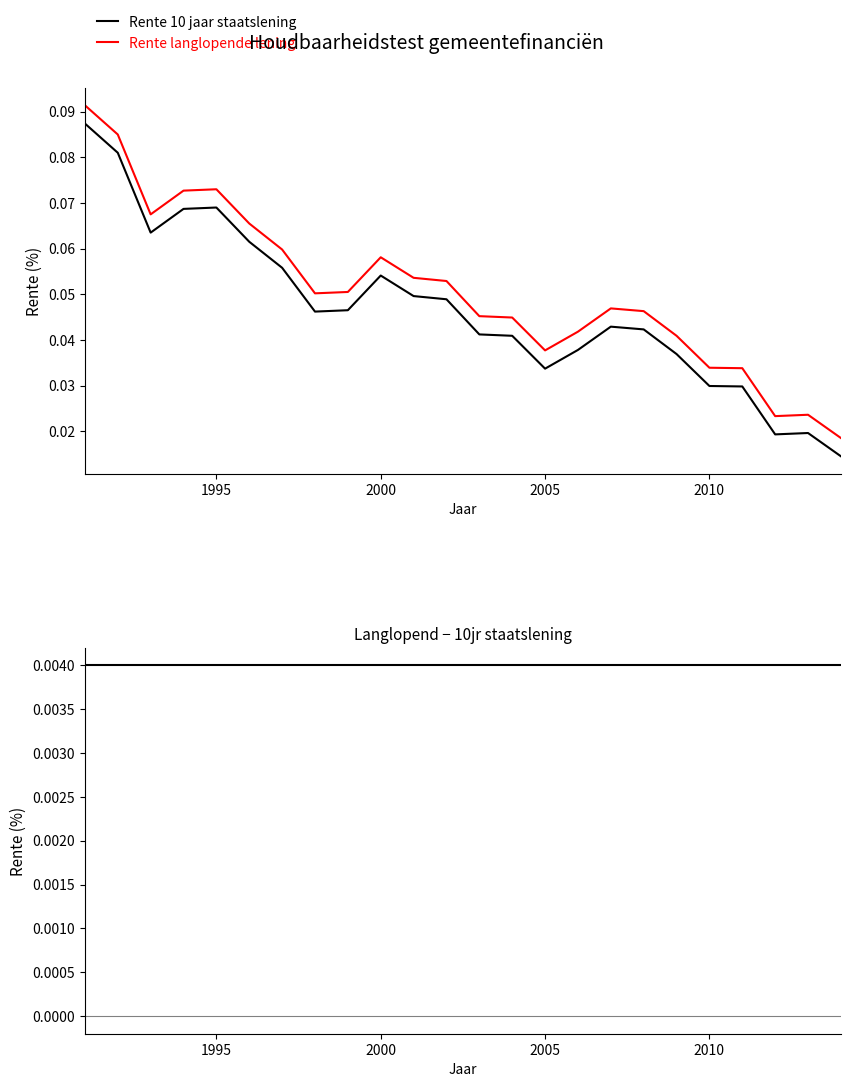

True or false: Rente 10 jaar staatslening and Rente langlopende lening cross at least once.

False